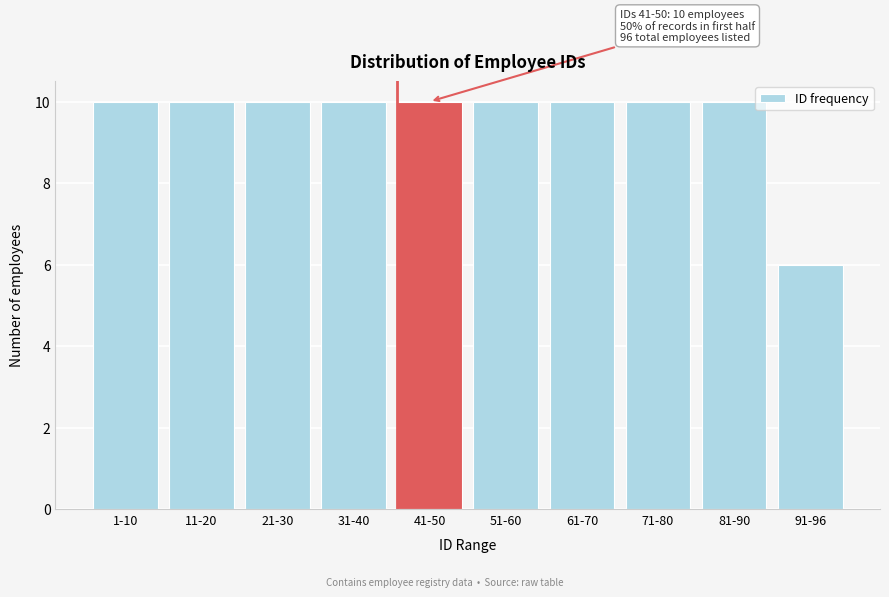

Reading left to right, extract all data points from this chart.

1-10=10	11-20=10	21-30=10	31-40=10	41-50=10	51-60=10	61-70=10	71-80=10	81-90=10	91-96=6